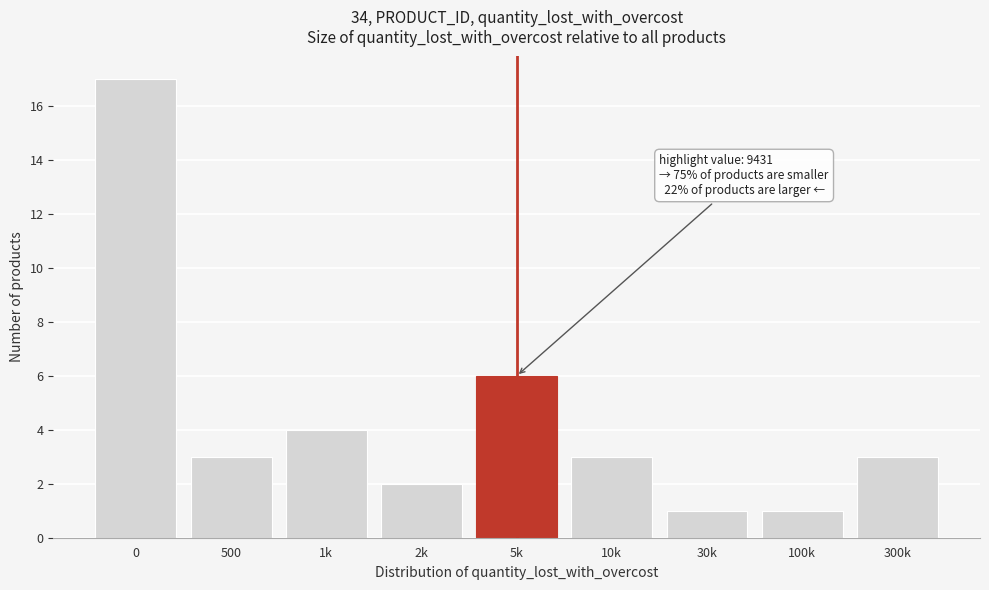

Reading right to left, what are all the values shown in this chart?

300k=3	100k=1	30k=1	10k=3	5k=6	2k=2	1k=4	500=3	0=17